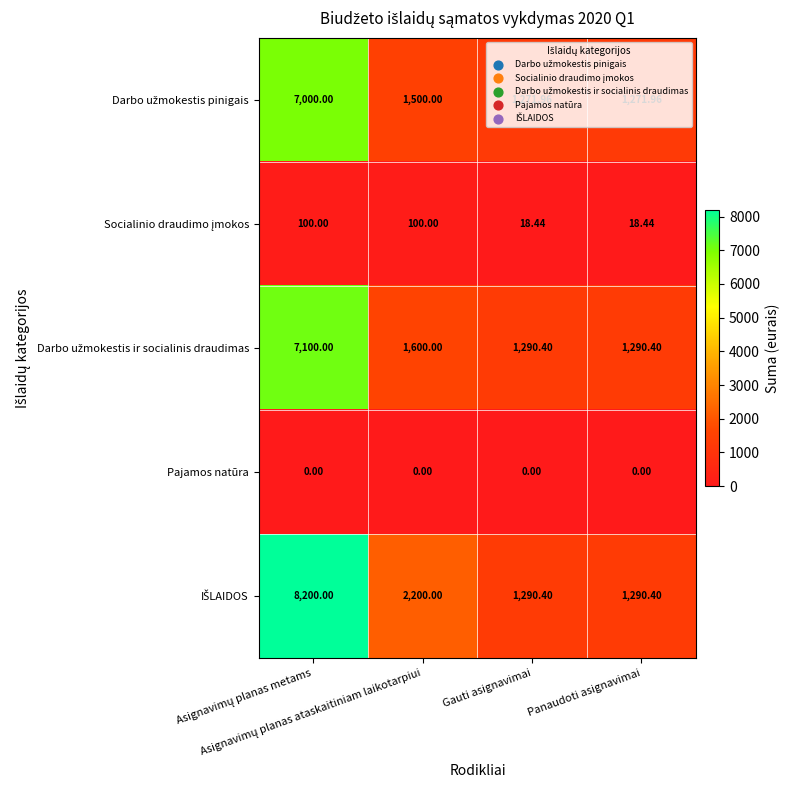

Between Asignavimų planas ataskaitiniam laikotarpiui and Gauti asignavimai, which series saw the biggest shift?

IŠLAIDOS